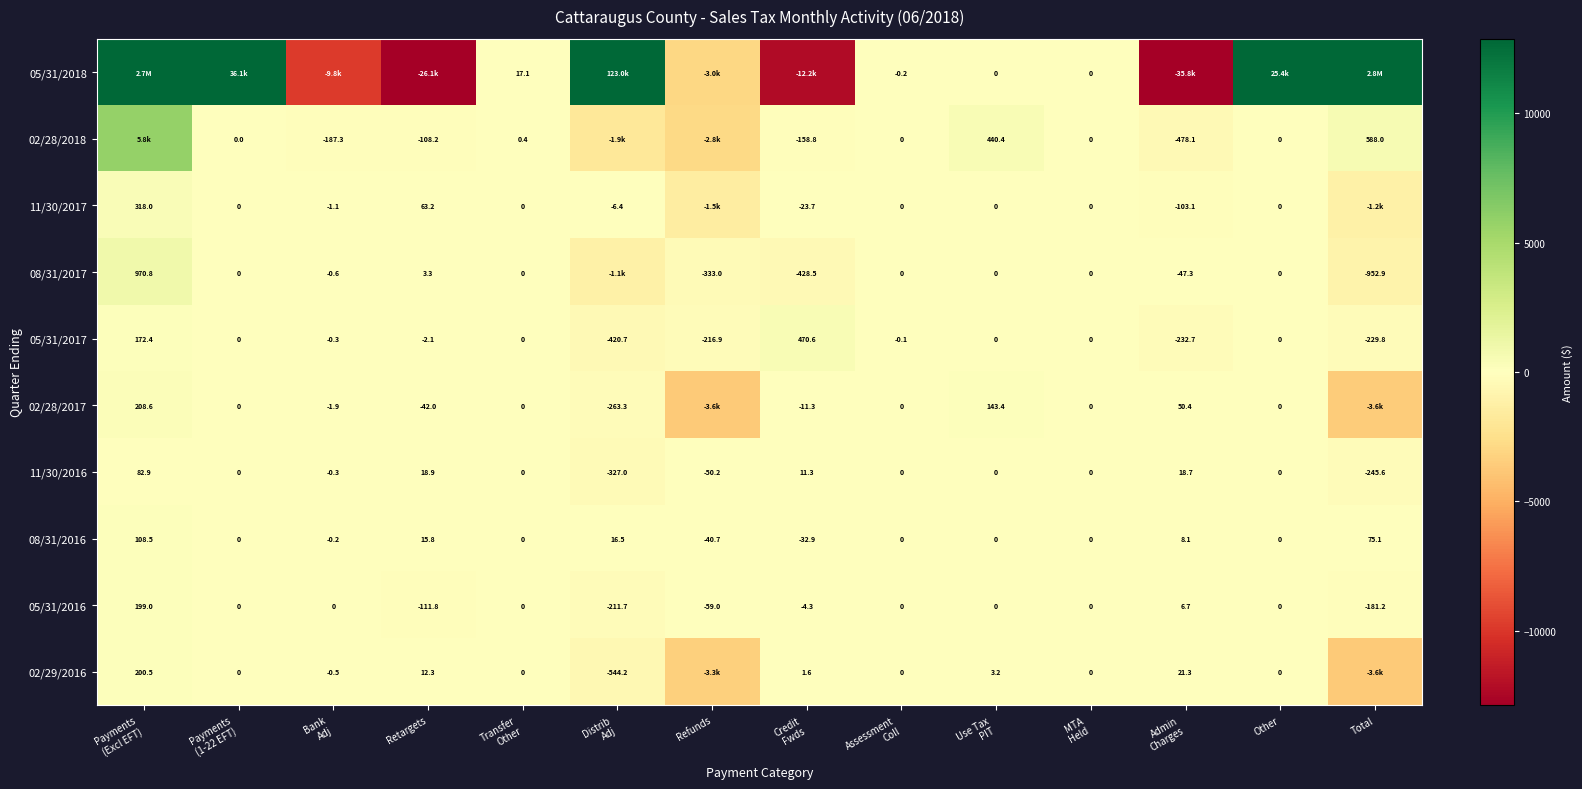

How many categories are shown in the chart?

14